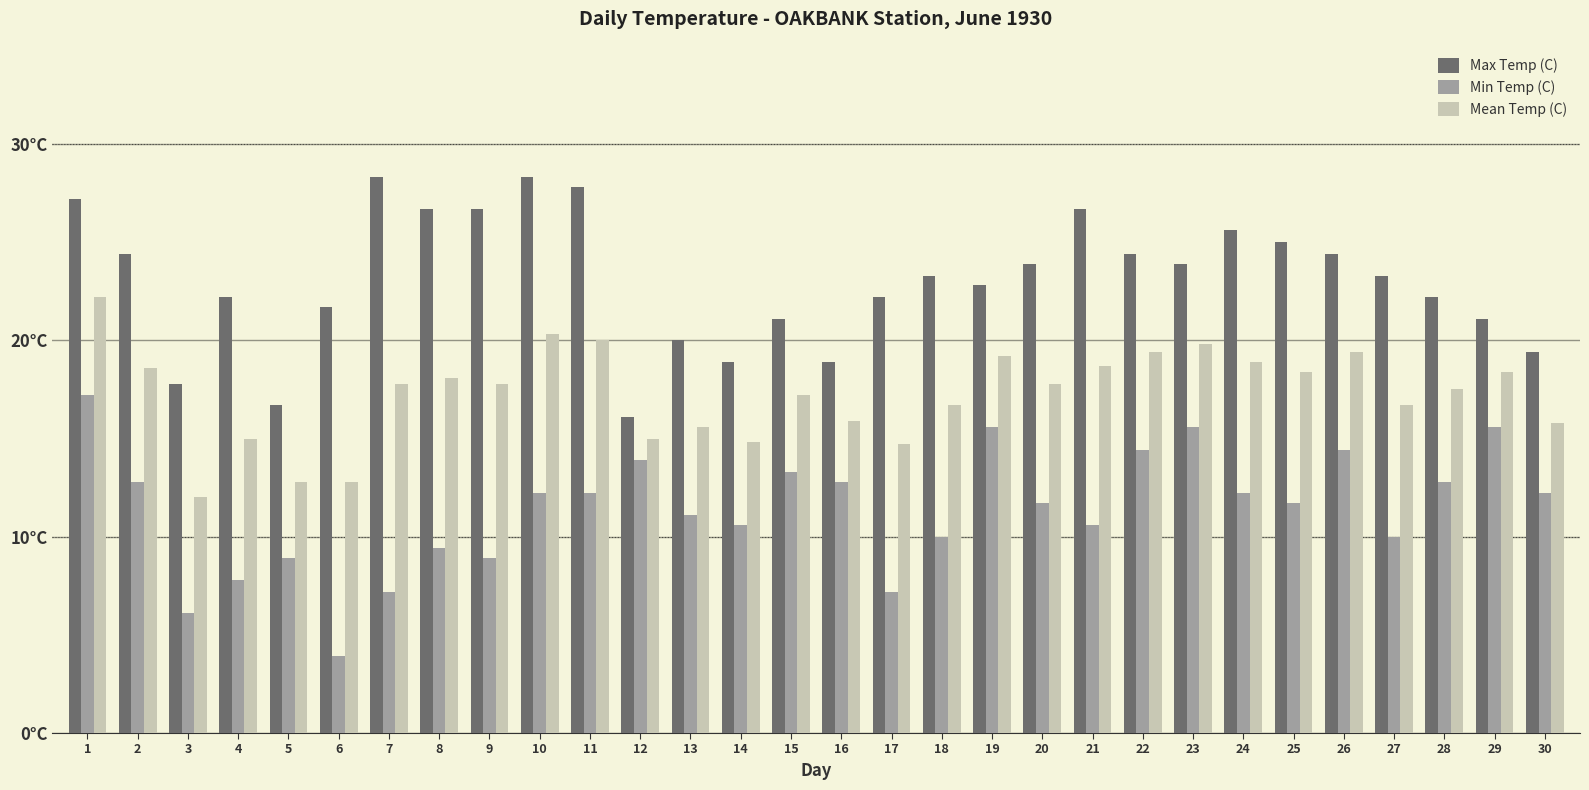

Which series has the widest spread of values?

Min Temp (C)